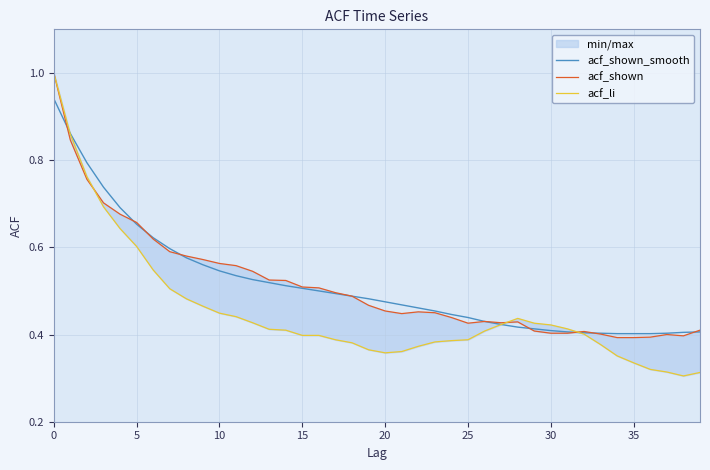

What is the lowest value of the acf_li series?

0.3